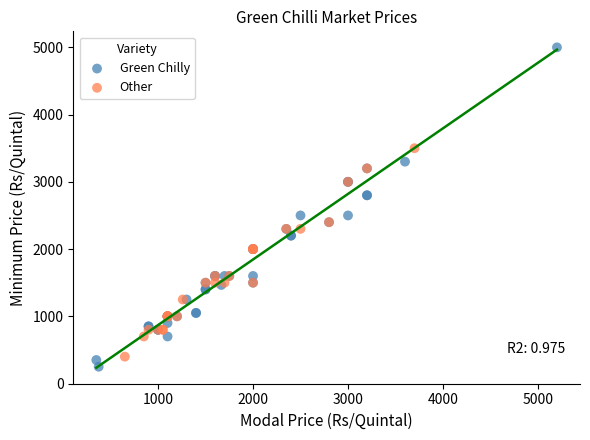

Which series reaches the maximum Y coordinate?

Green Chilly